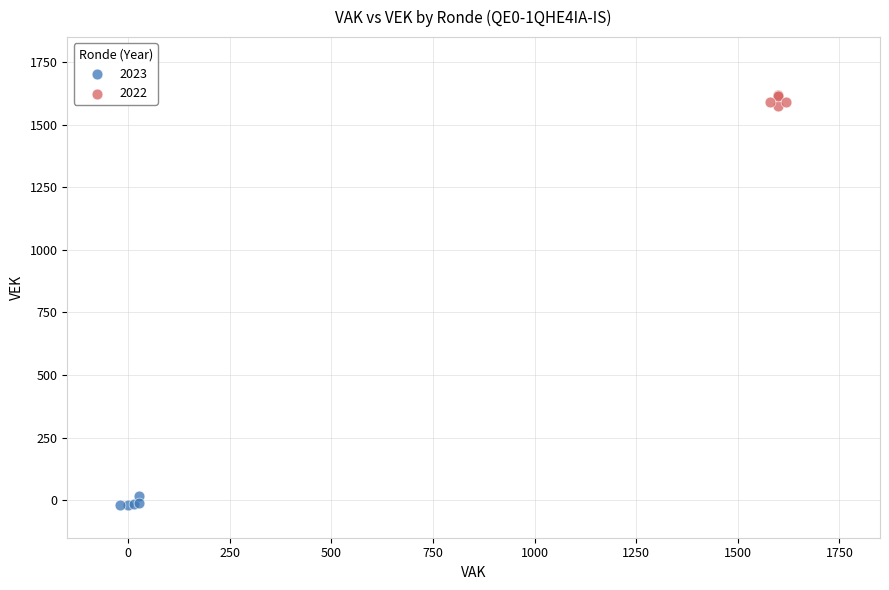

Which series reaches the maximum Y coordinate?

2022